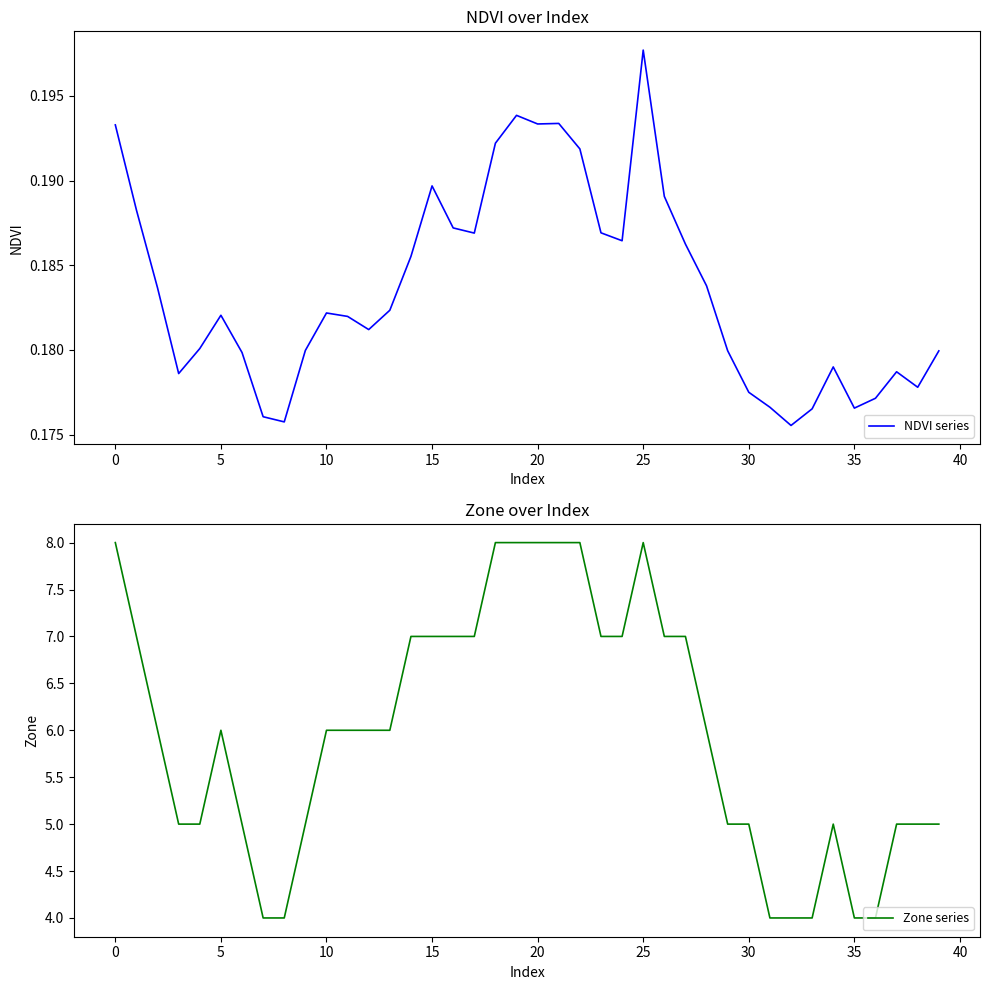

What is the lowest value of the Zone series series?

4